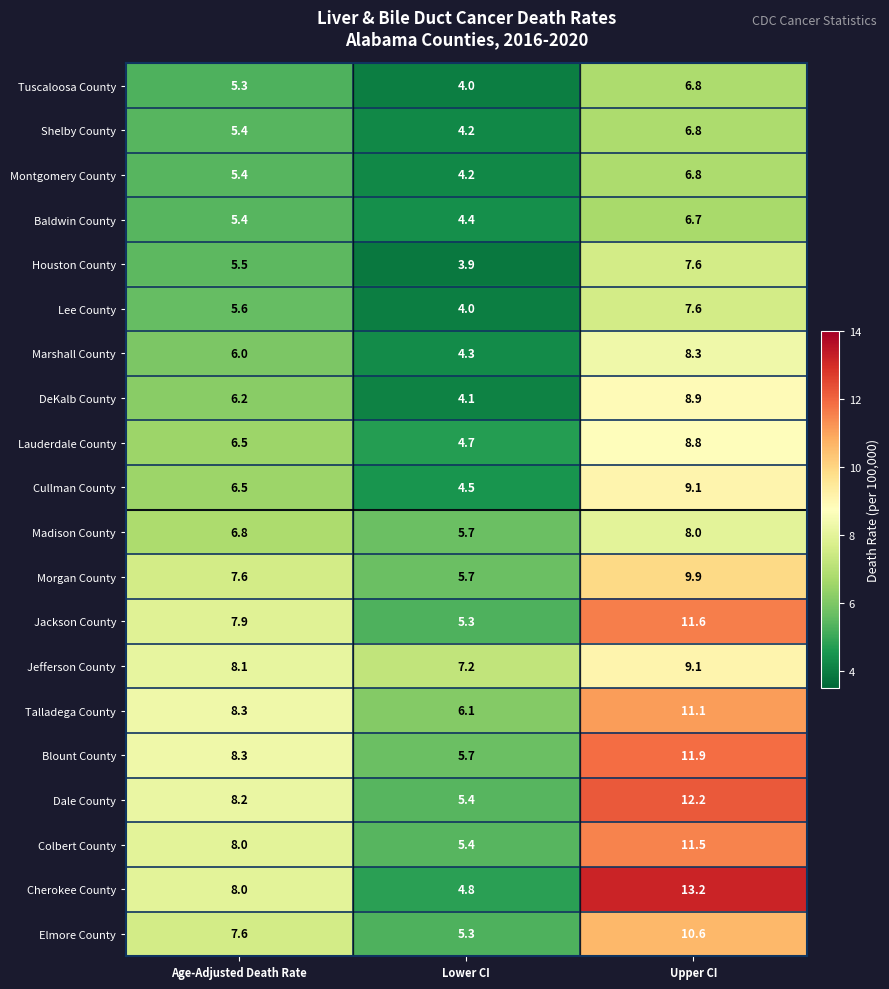

What is the difference between the Jackson County values at Age-Adjusted Death Rate and Lower CI?

2.6